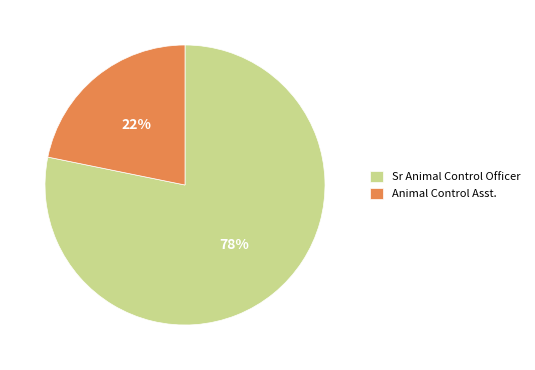

Count the number of slices in the pie.

2